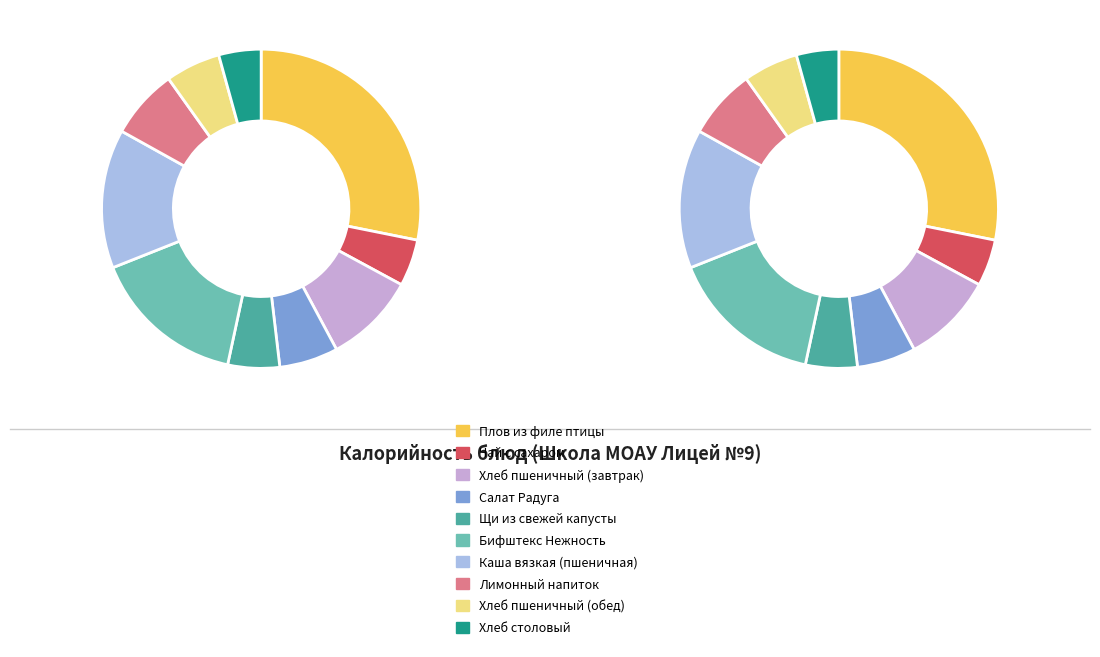

What percentage do Плов из филе птицы and Чай с сахаром together represent?

32.9%